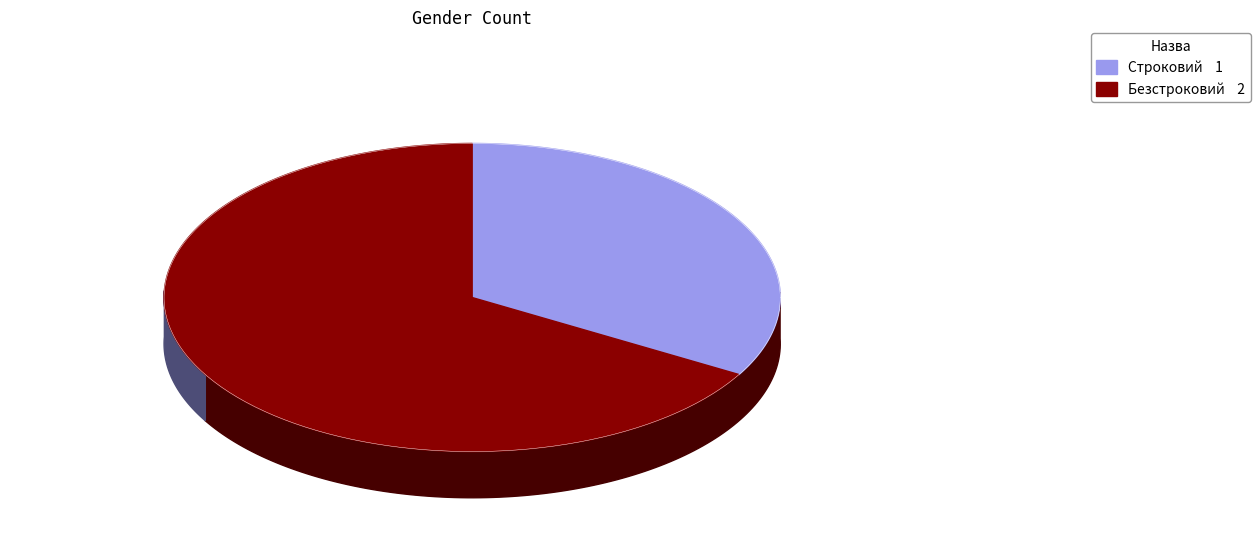

Which category has the biggest portion of the pie?

Безстроковий